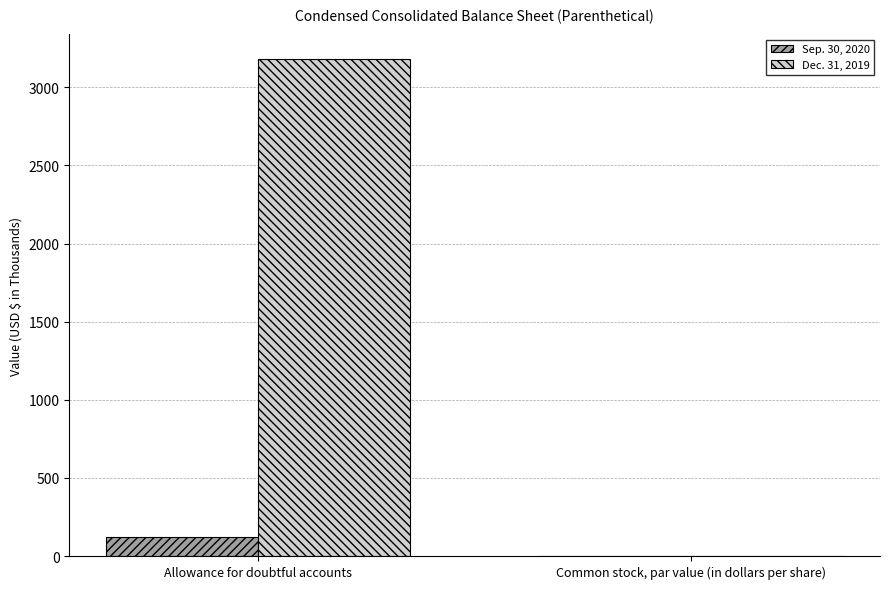

The value of Dec. 31, 2019 at Allowance for doubtful accounts is 3179.0. True or false?

True